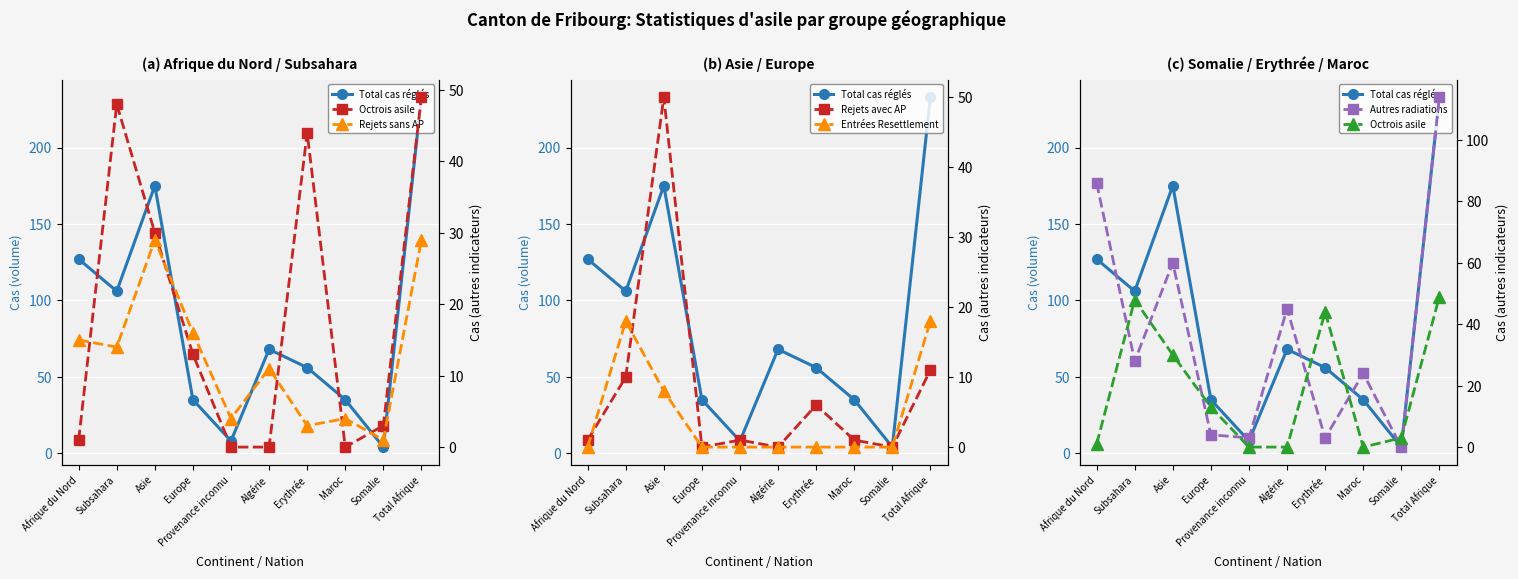

What is the highest value of the Rejets avec AP series?

50